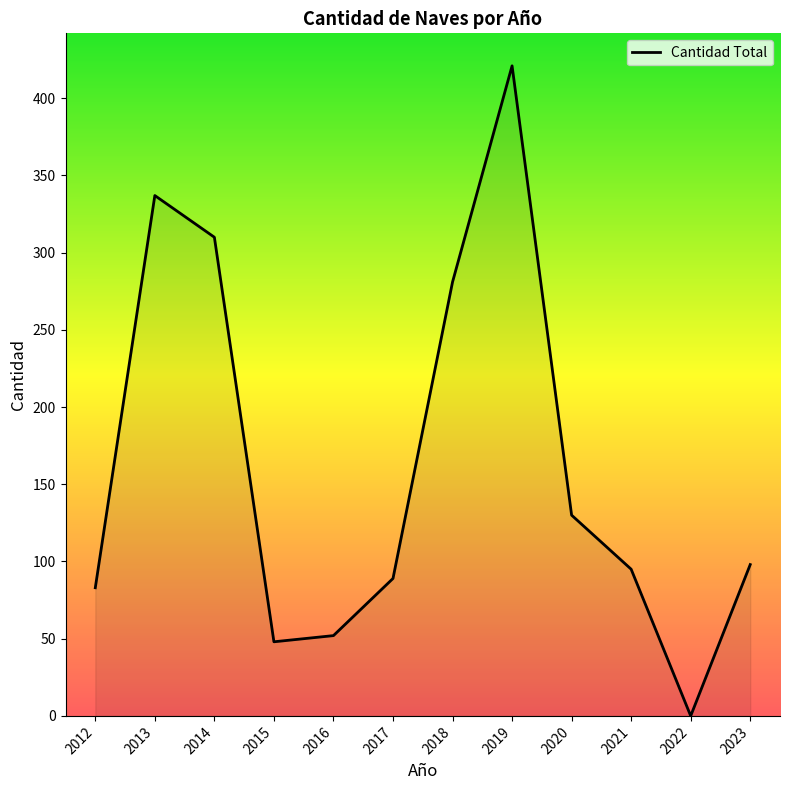

Reading left to right, extract all data points from this chart.

83	337	310	48	52	89	281	421	130	95	0	98